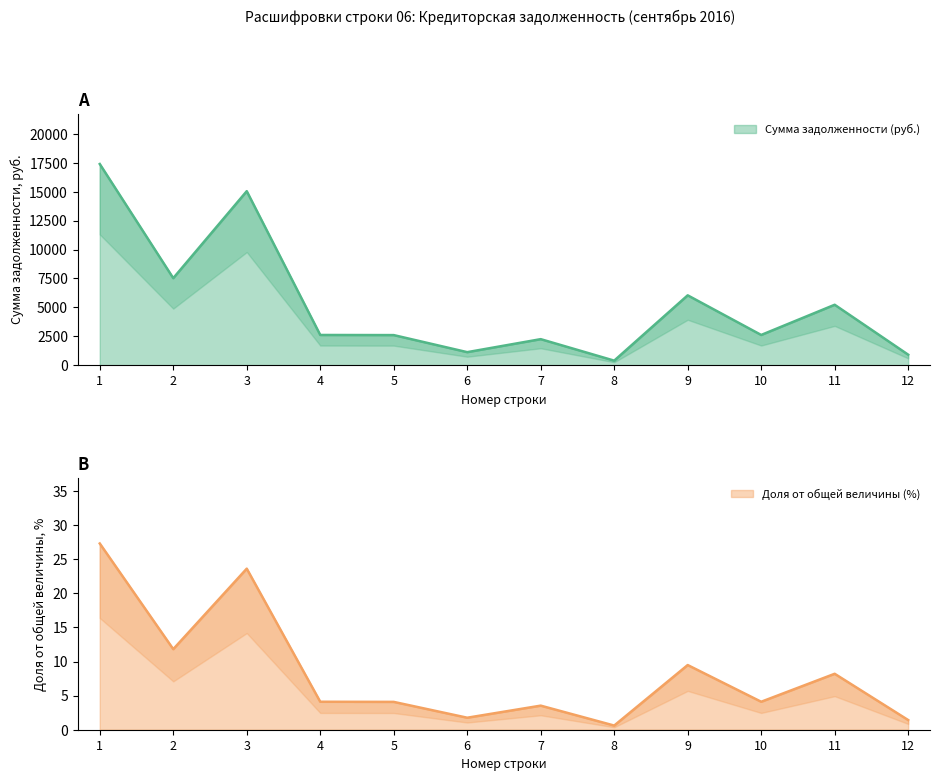

The Доля от общей величины (%) series shows 4.1 at 5. True or false?

True